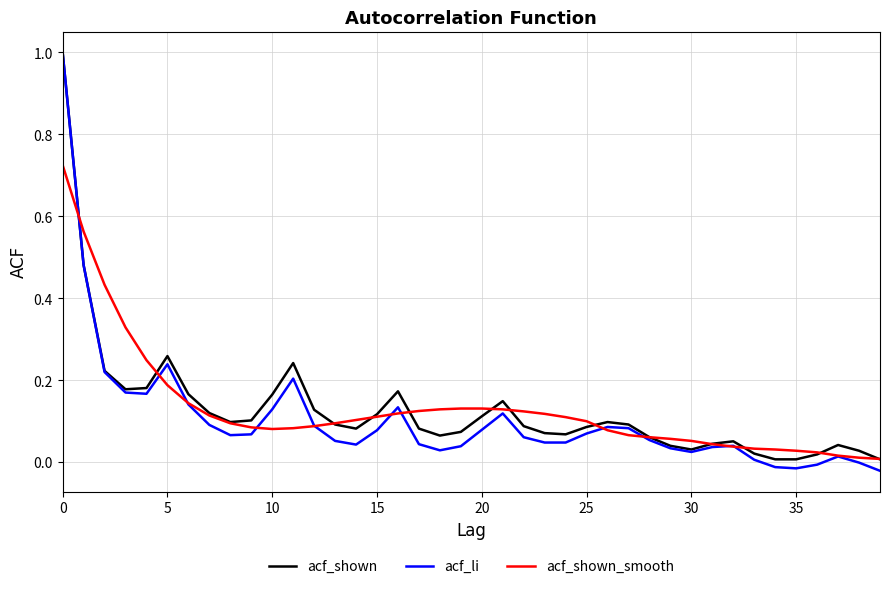

How many categories are shown in the chart?

40